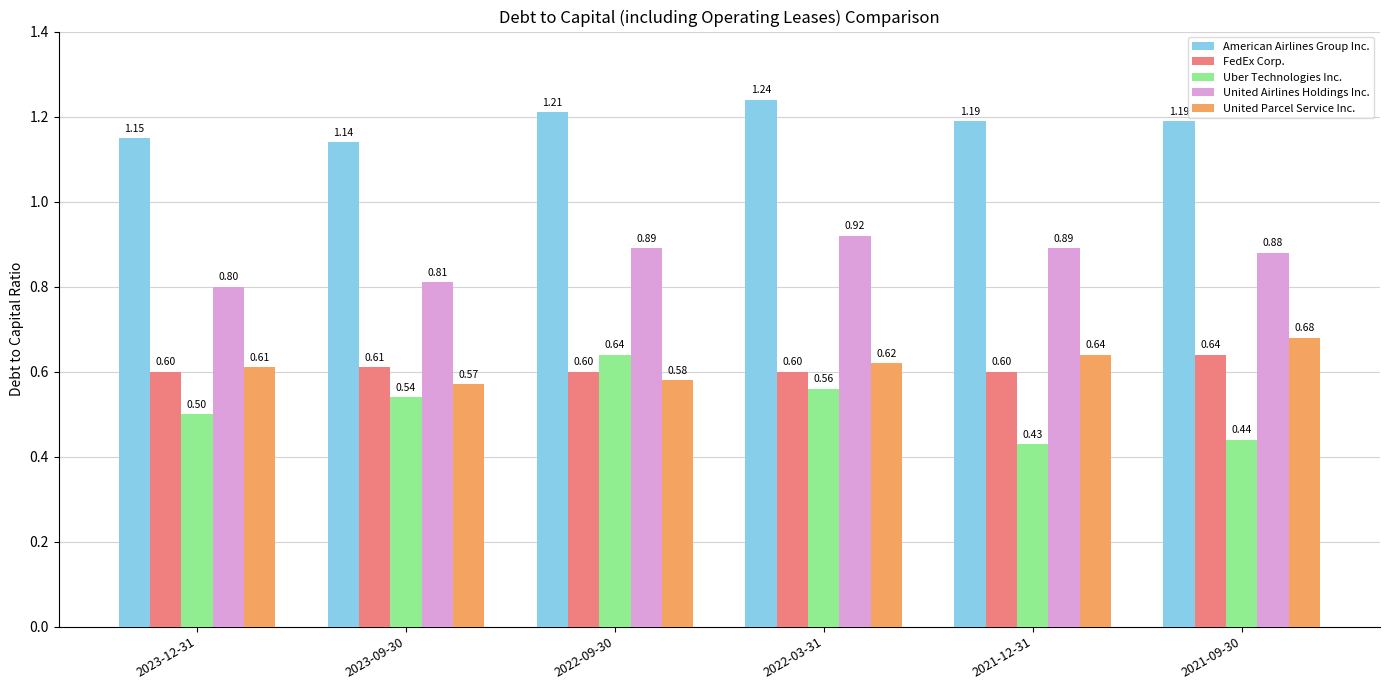

What is the sum of the United Airlines Holdings Inc. values at 2021-09-30 and 2023-09-30?

1.7